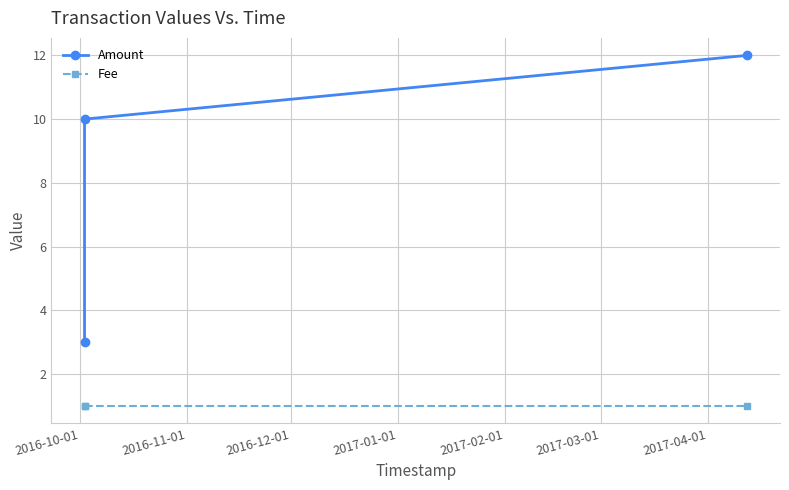

Rank the series at 2016-12-01 from highest to lowest value.

Amount, Fee